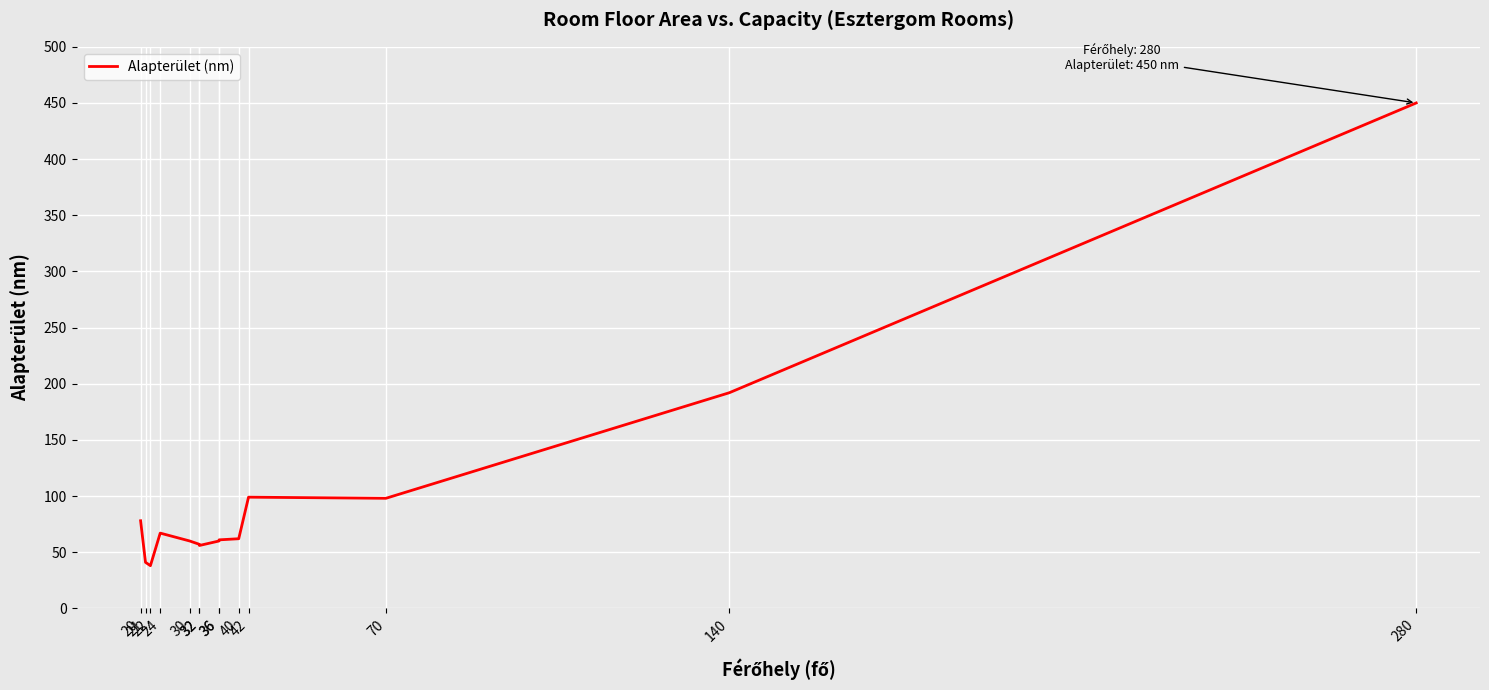

Where is the first local minimum?

22